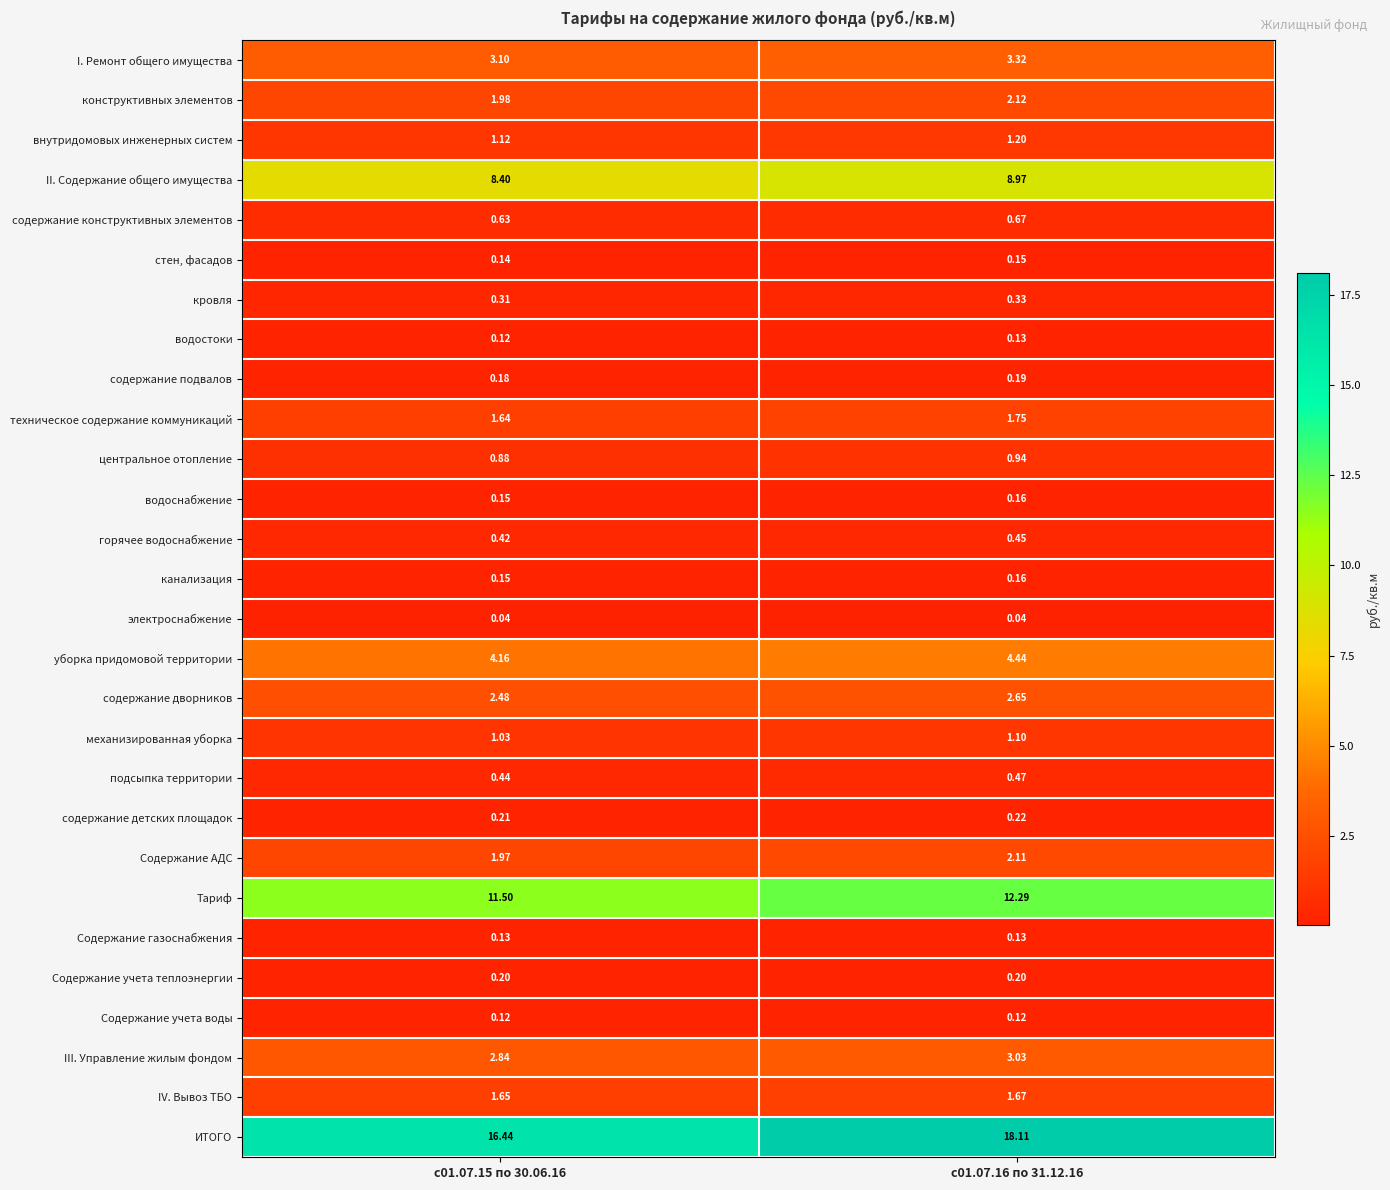

Is the value of Содержание газоснабжения at с01.07.15 по 30.06.16 greater than the value of стен, фасадов at с01.07.15 по 30.06.16?

No